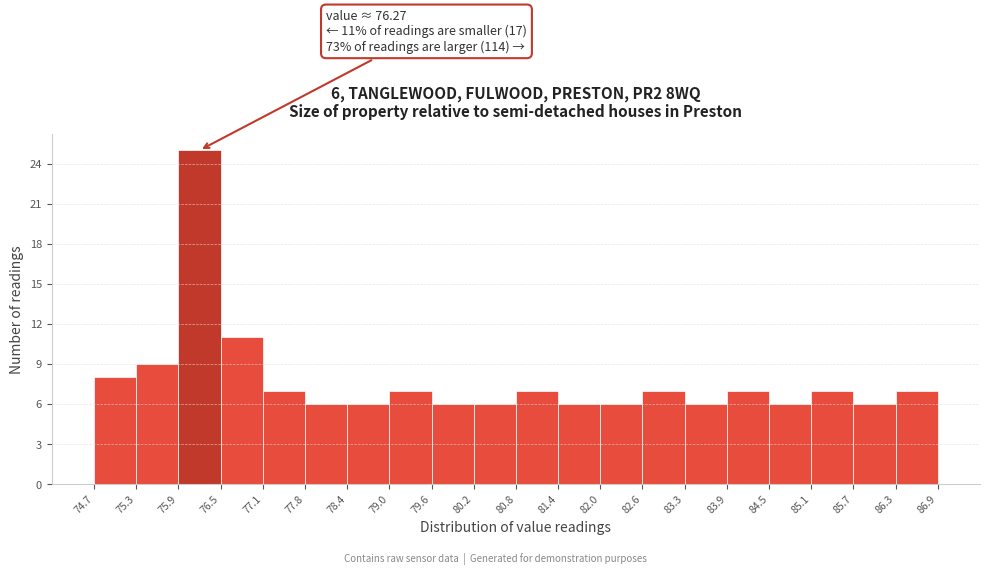

Which range on the x-axis has the tallest bar?

75.9 to 76.5